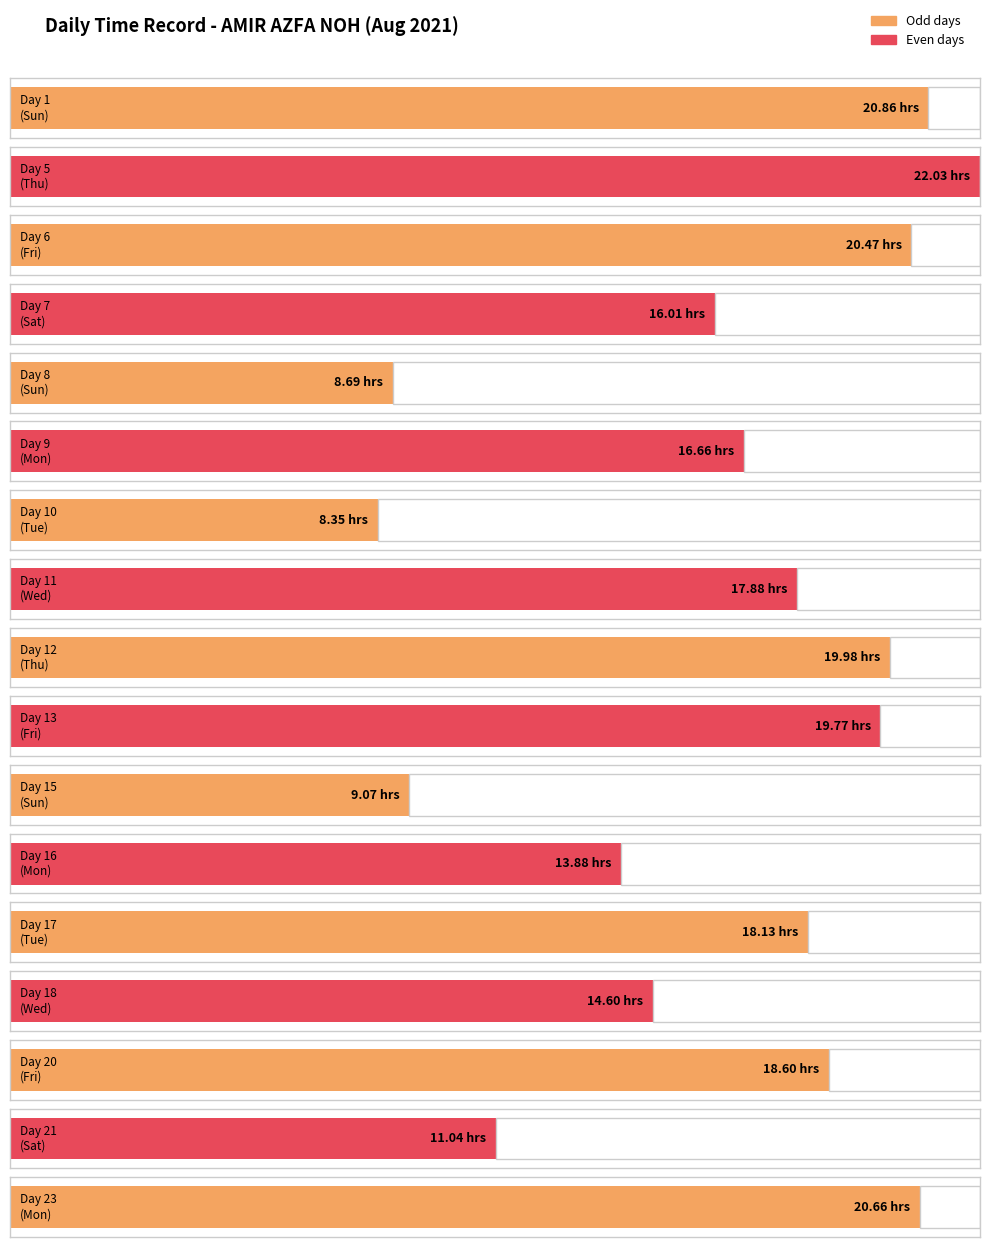

What is the total value across all series at 12?

20.0